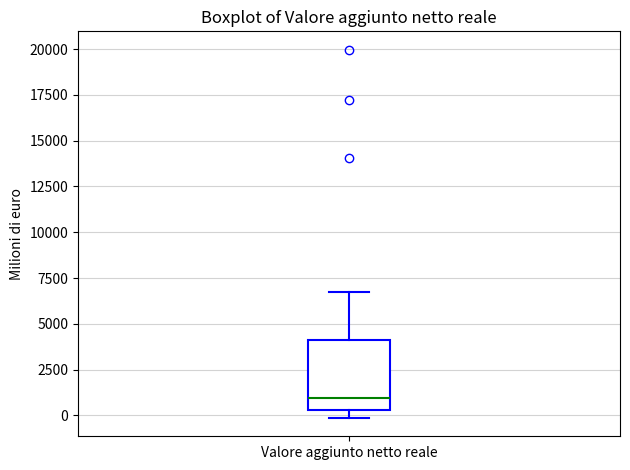

Where is the lower edge of the box for Valore aggiunto netto reale on the y-axis? The values are not printed on the chart, so give them approximately, as read against the axis.

500